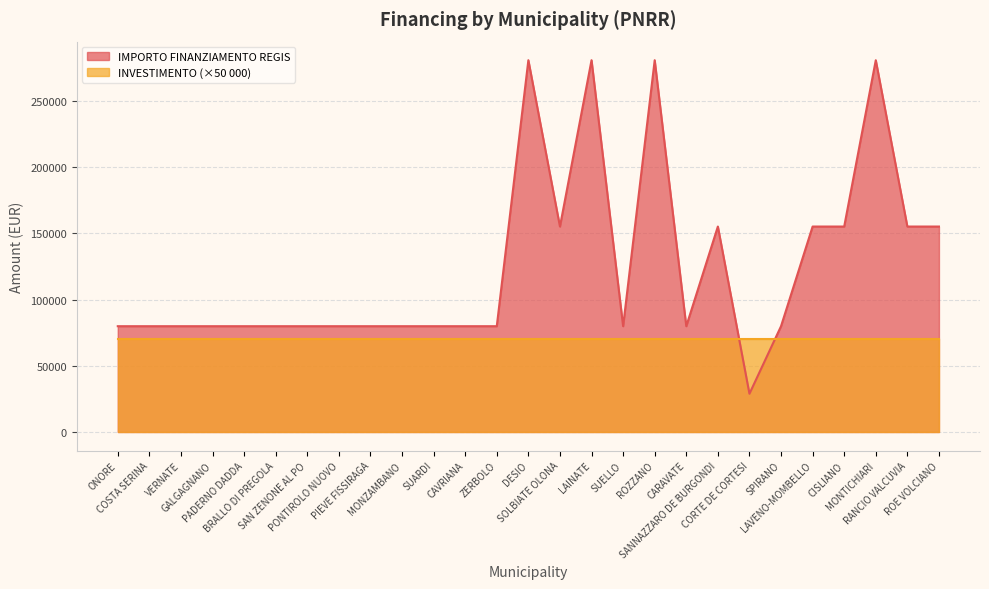

Count the values in the range 79922 to 155234.

22